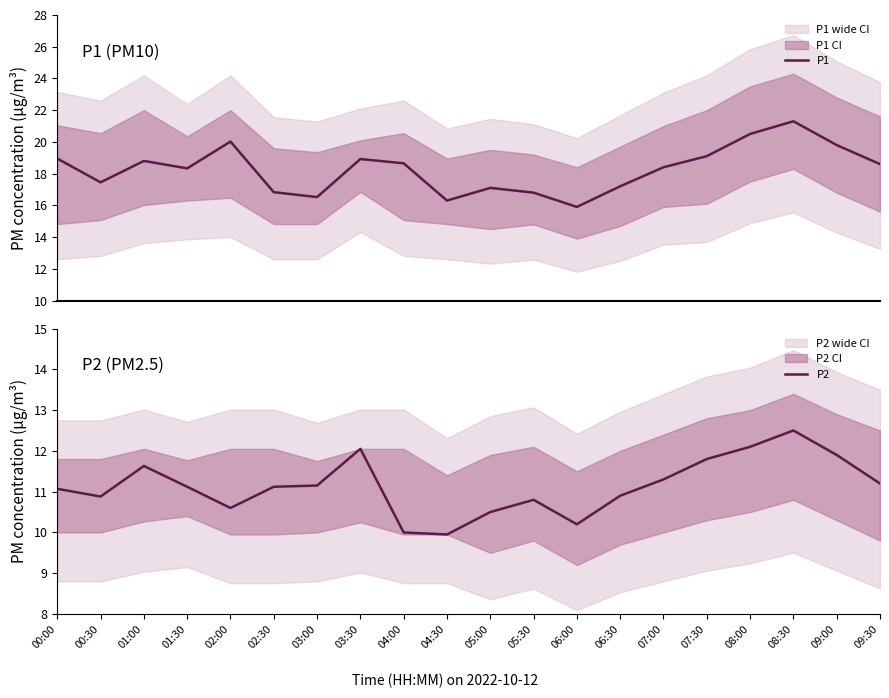

The P2 series shows 12.1 at 08:00. True or false?

True